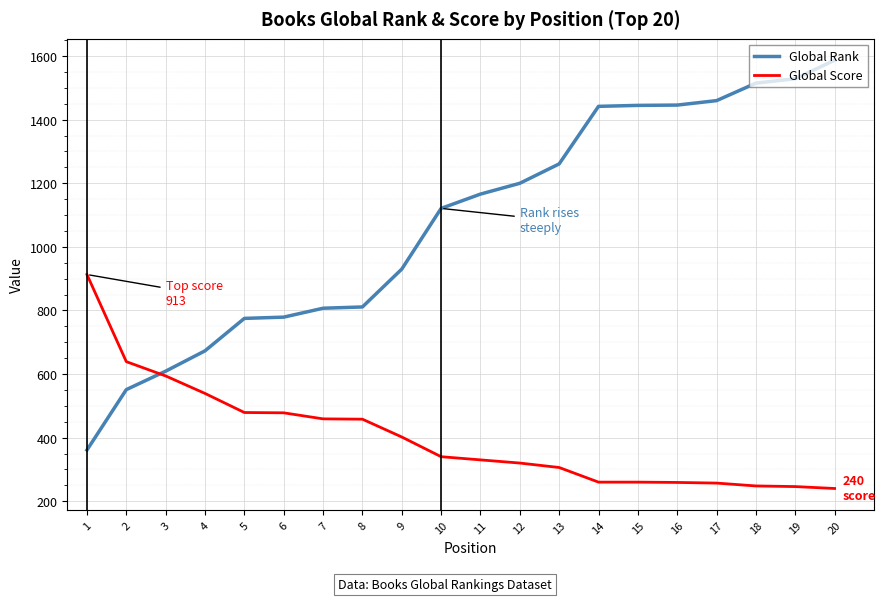

What is the approximate value of Global Rank at 6?

779